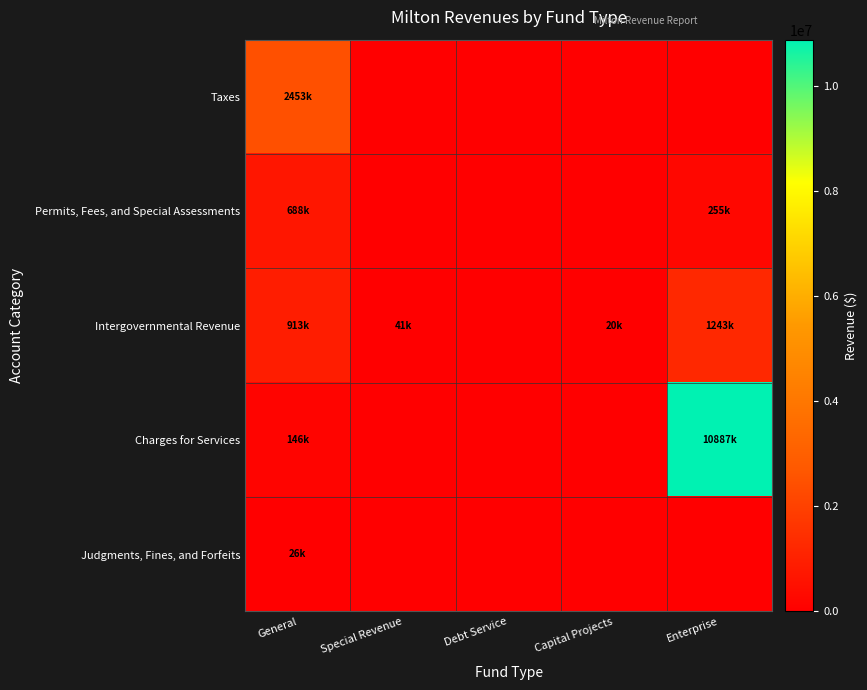

List the series in order of their peak value, lowest first.

Judgments, Fines, and Forfeits, Permits, Fees, and Special Assessments, Intergovernmental Revenue, Taxes, Charges for Services